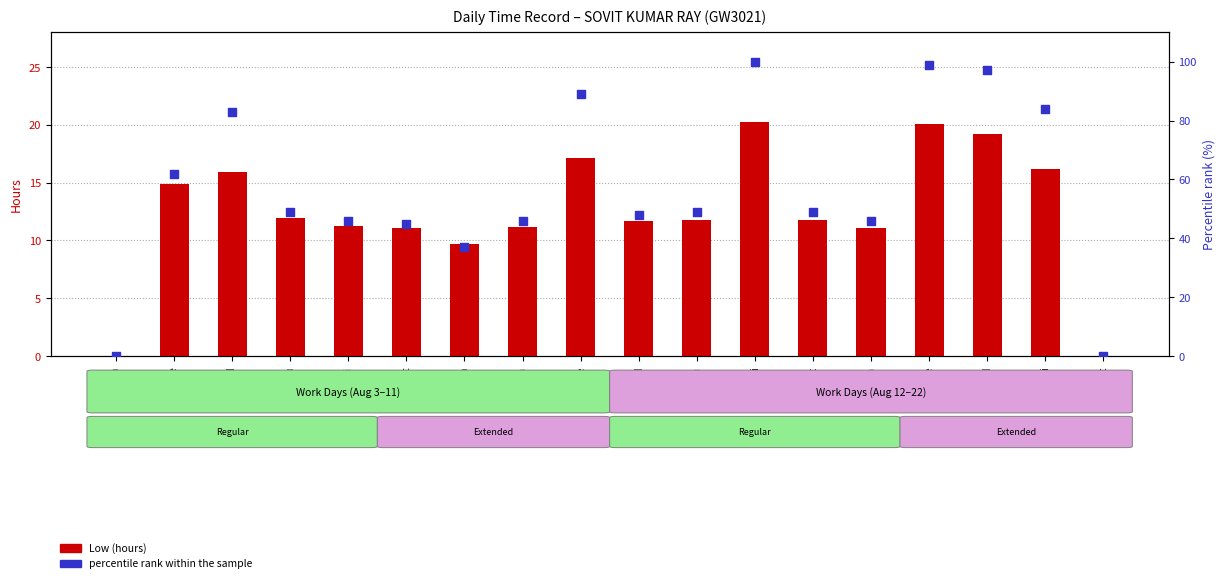

Is the value of percentile rank within the sample at 8-Sat greater than the value of Low (hours) at 10-Mon?

Yes